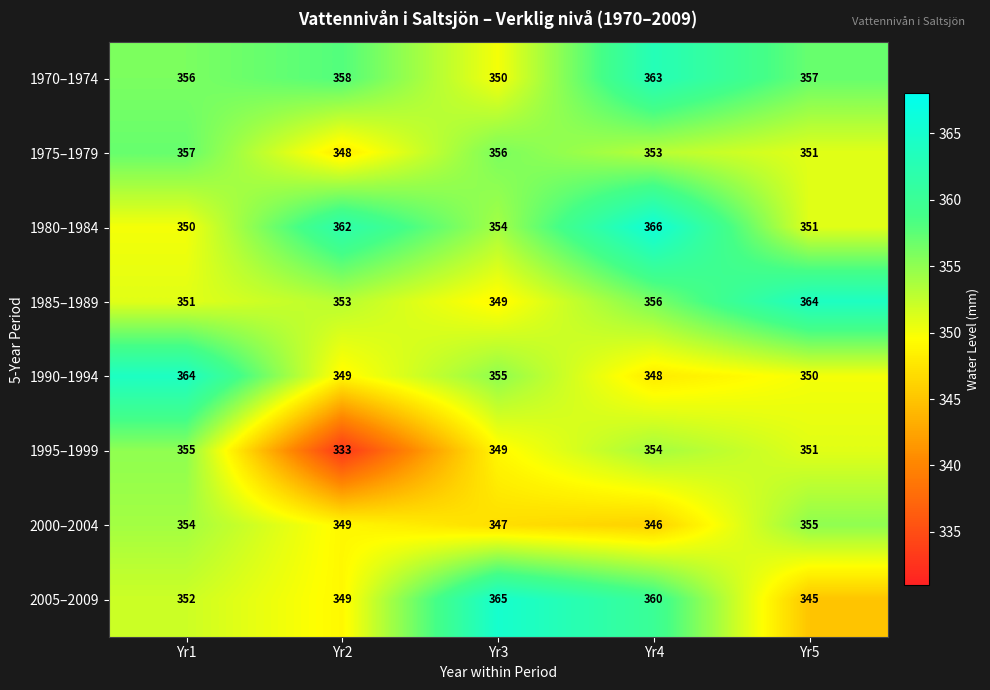

What is the sum of the 2000–2004 values at Yr3 and Yr1?

701